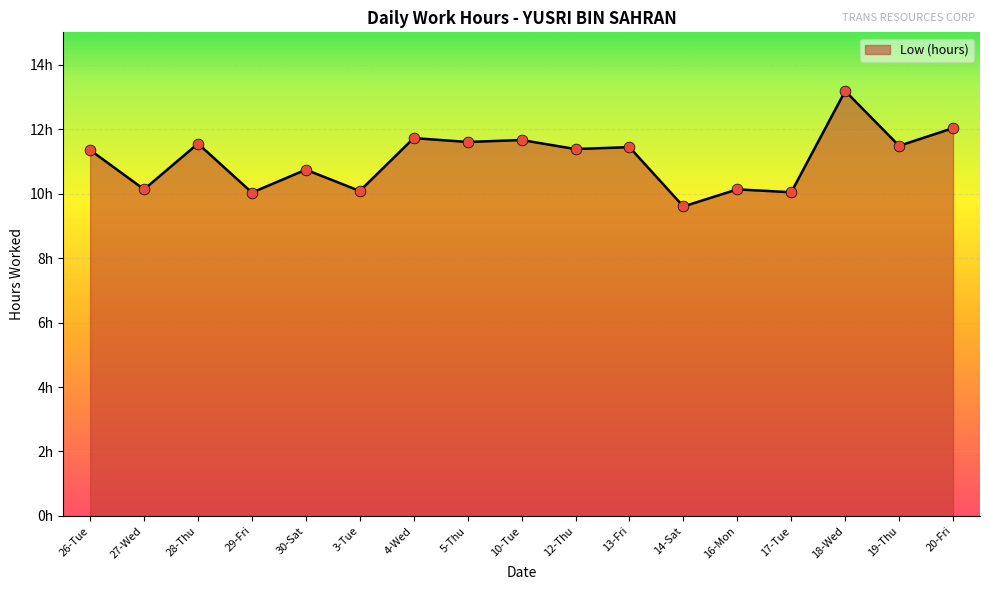

What is the change in value from 30-Sat to 16-Mon?

-0.6